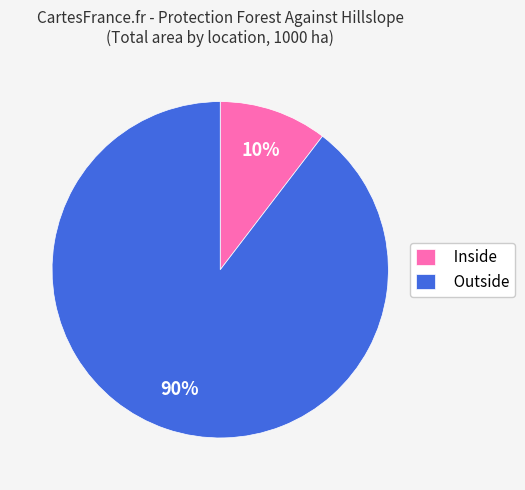

To the nearest percent, what is the average slice percentage?

50%